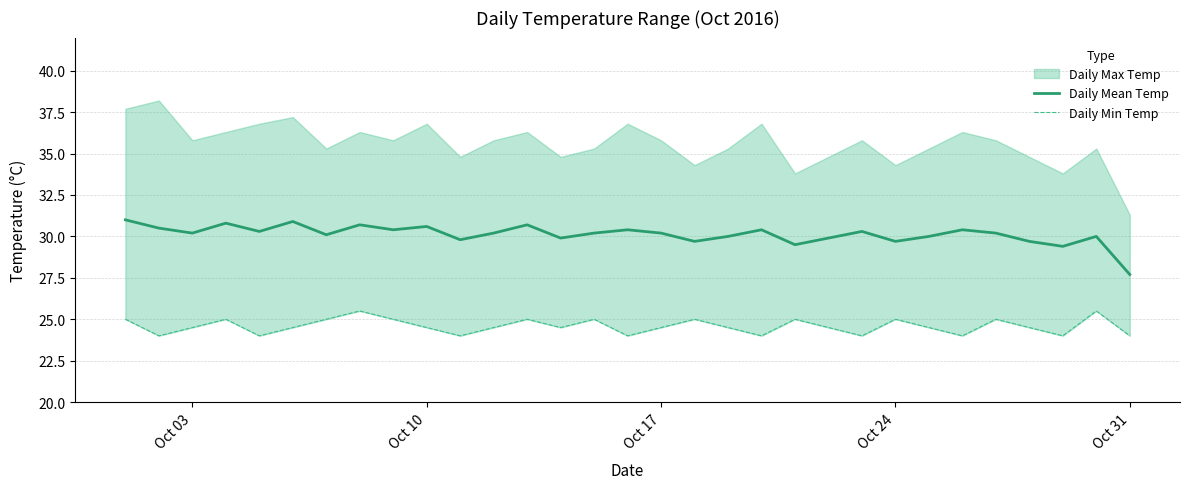

Is it true that Daily Mean Temp equals 18.6 at Oct 17?

False